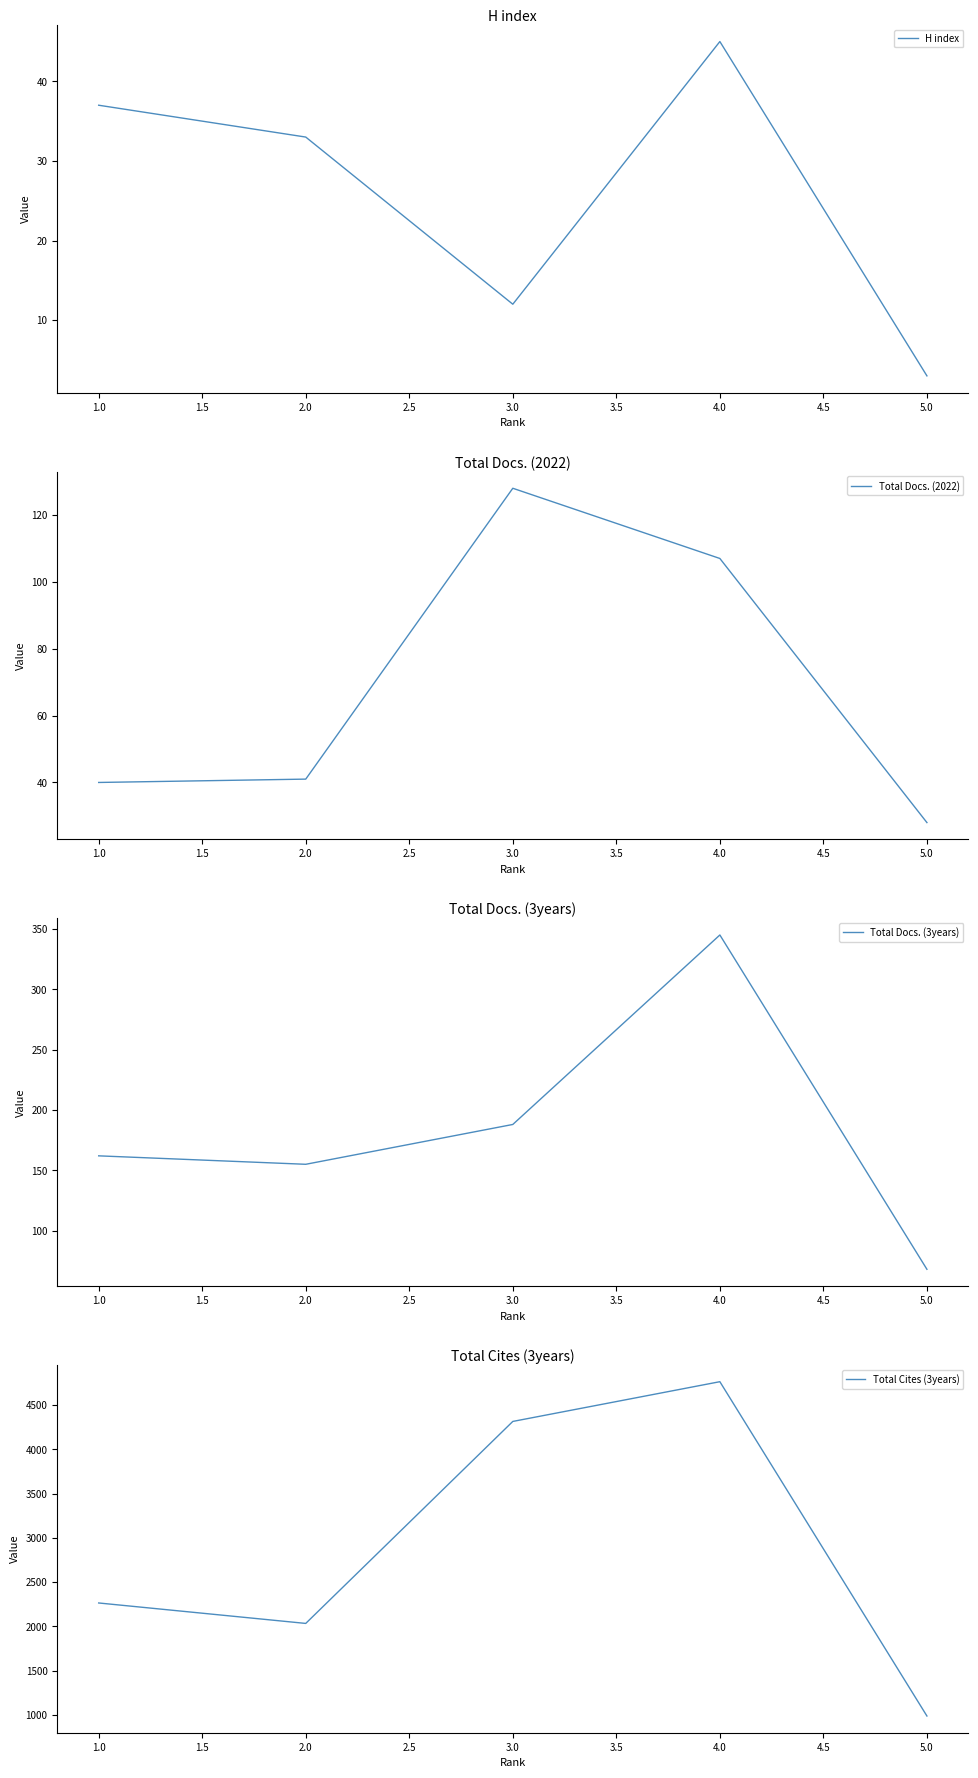

The H index series shows 3 at 5.0. True or false?

True